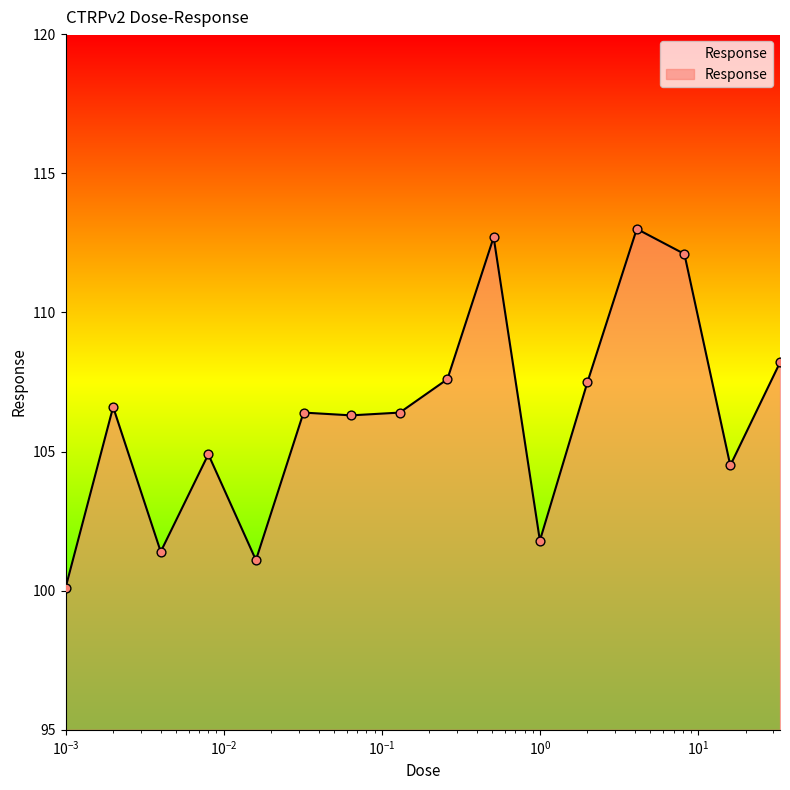

What is the maximum value shown in the chart?

113.0